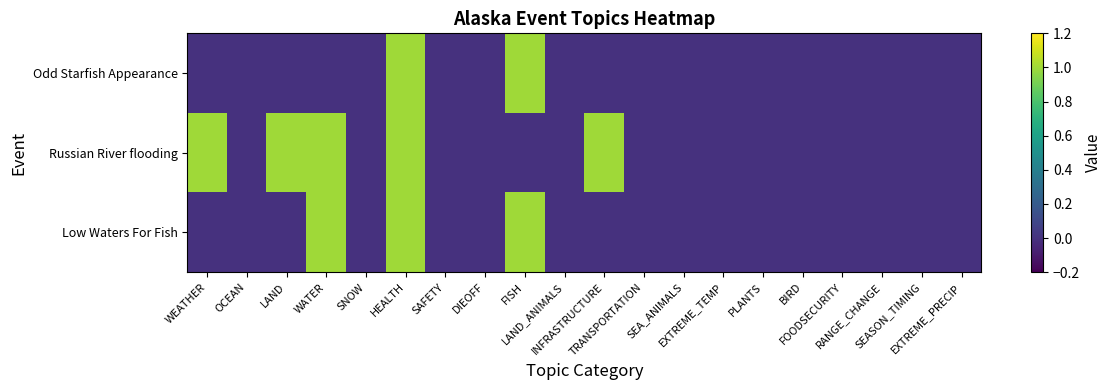

List the series in order of their peak value, lowest first.

Odd Starfish Appearance, Russian River flooding, Low Waters For Fish